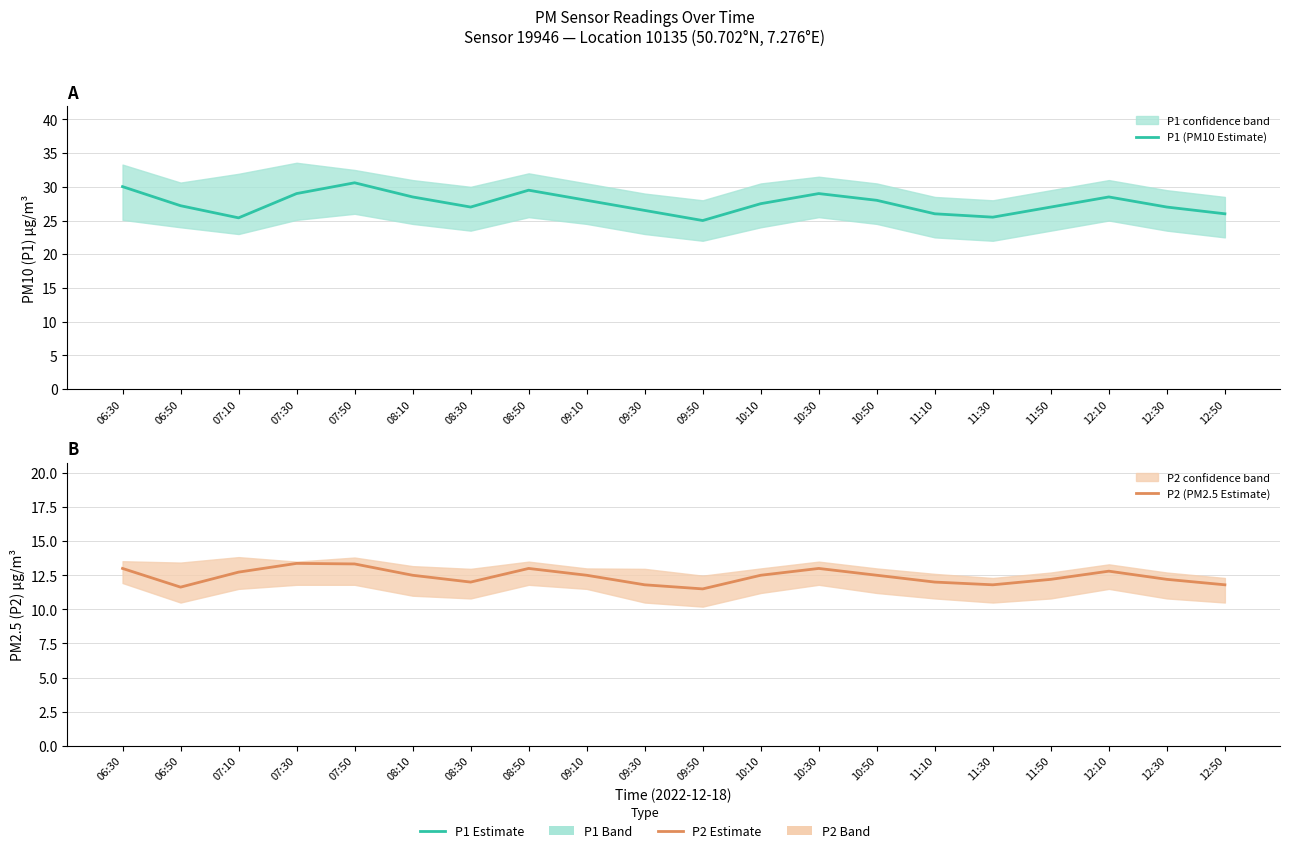

The value of P2 (PM2.5 Estimate) at 09:50 is 6.1. True or false?

False